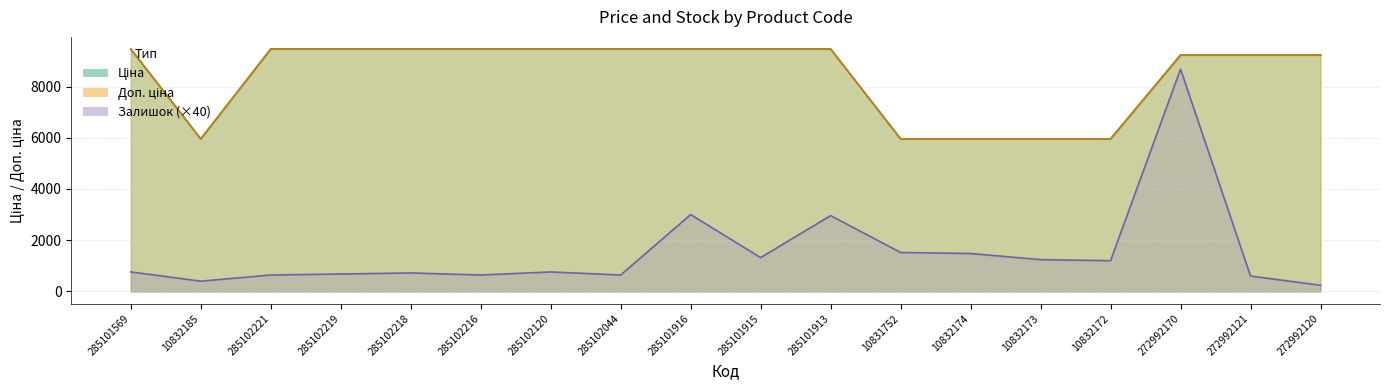

How many lines are shown in the chart?

3